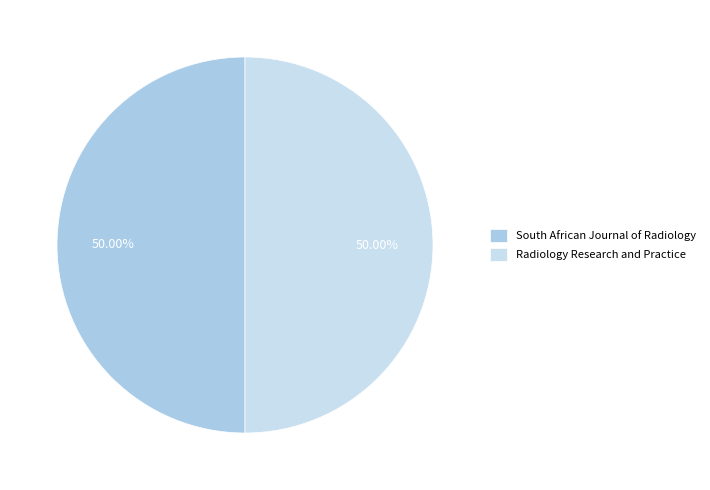

Is the sum of Radiology Research and Practice and South African Journal of Radiology greater than half?

Yes